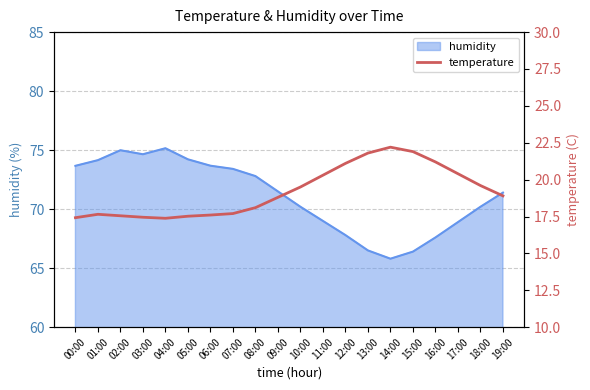

What is the lowest value of the humidity series?

65.8